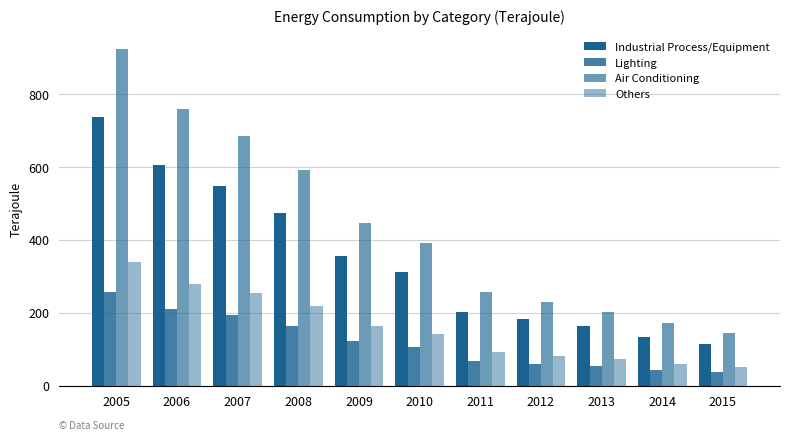

What is the difference between the maximum and minimum values in the Air Conditioning series?

778